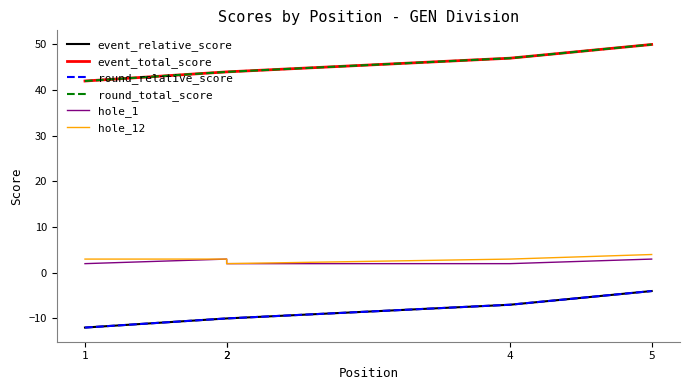

What is the highest value of the hole_12 series?

4